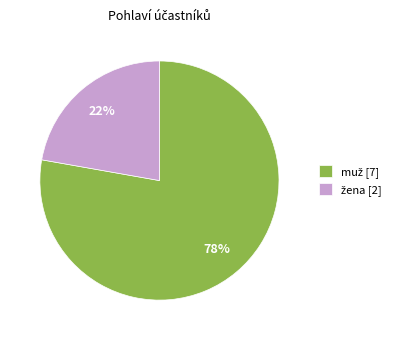

To the nearest percent, what is the difference between the largest and smallest slice percentages?

56%